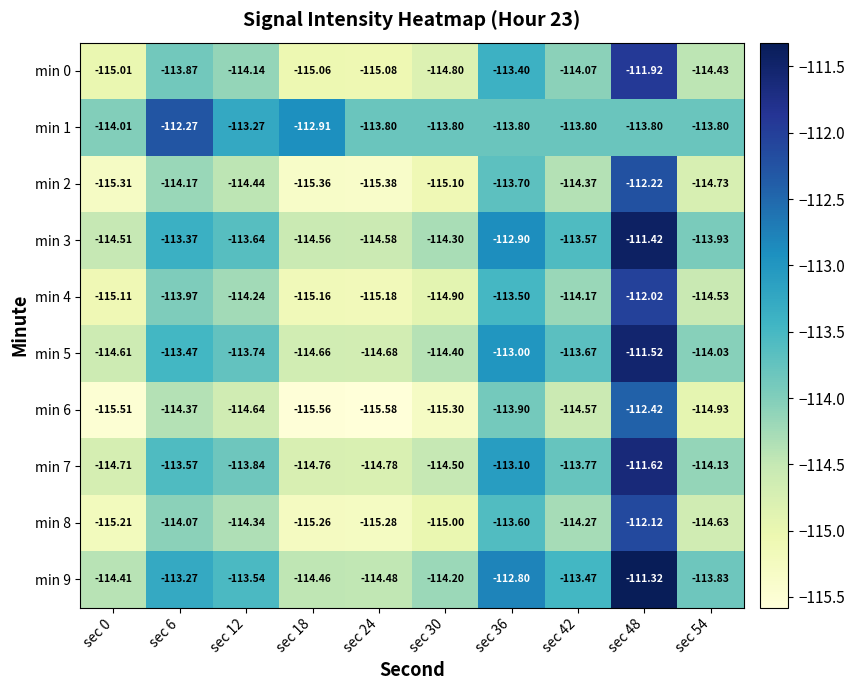

Is the value of min 9 at sec 12 greater than the value of min 0 at sec 24?

Yes